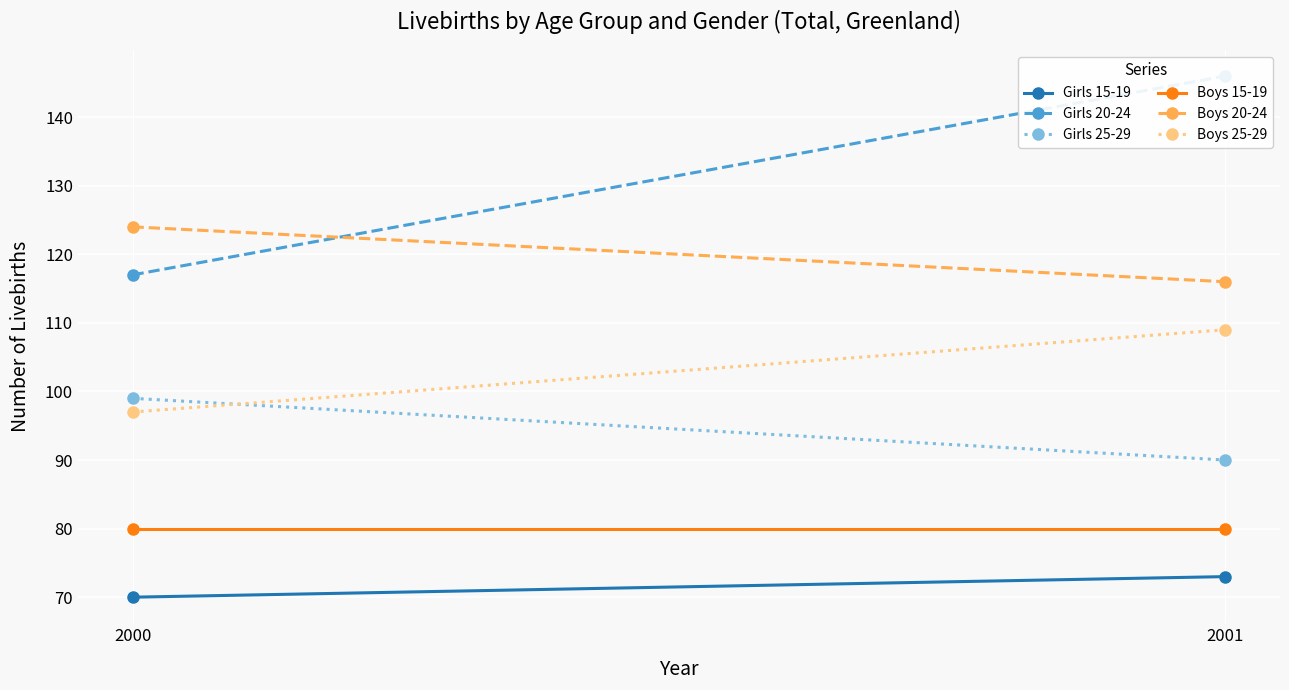

What is the sum of the Boys 20-24 values at 2001 and 2000?

240